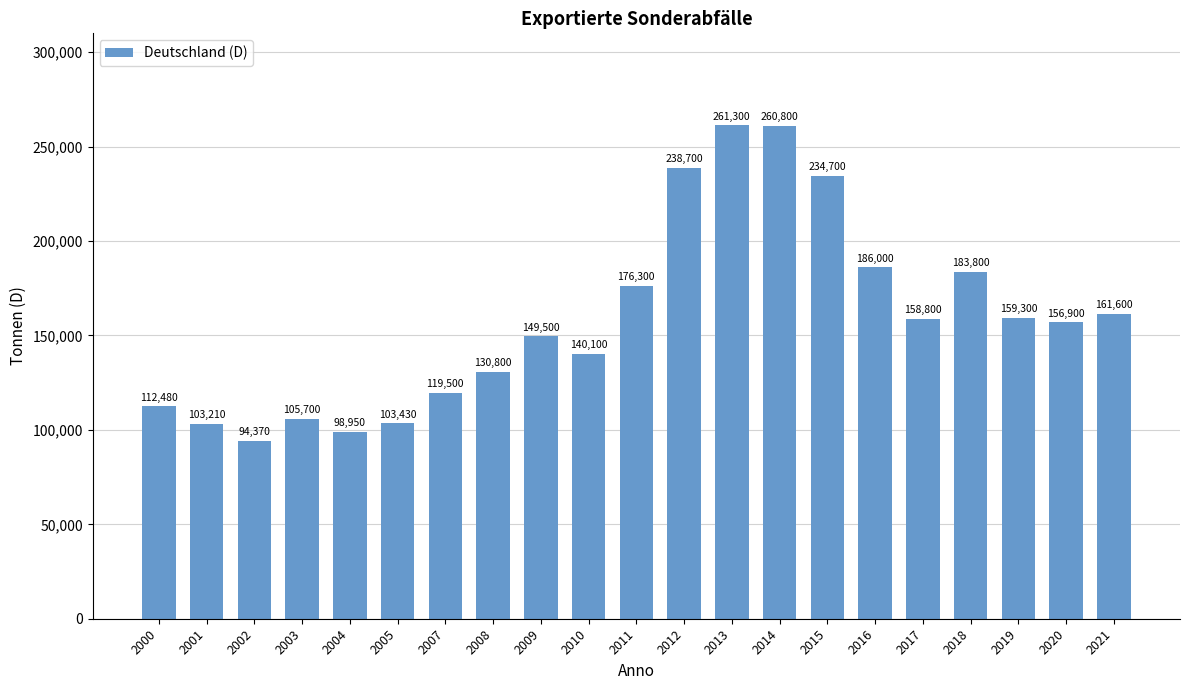

At which category does the chart reach its peak across all series?

2013